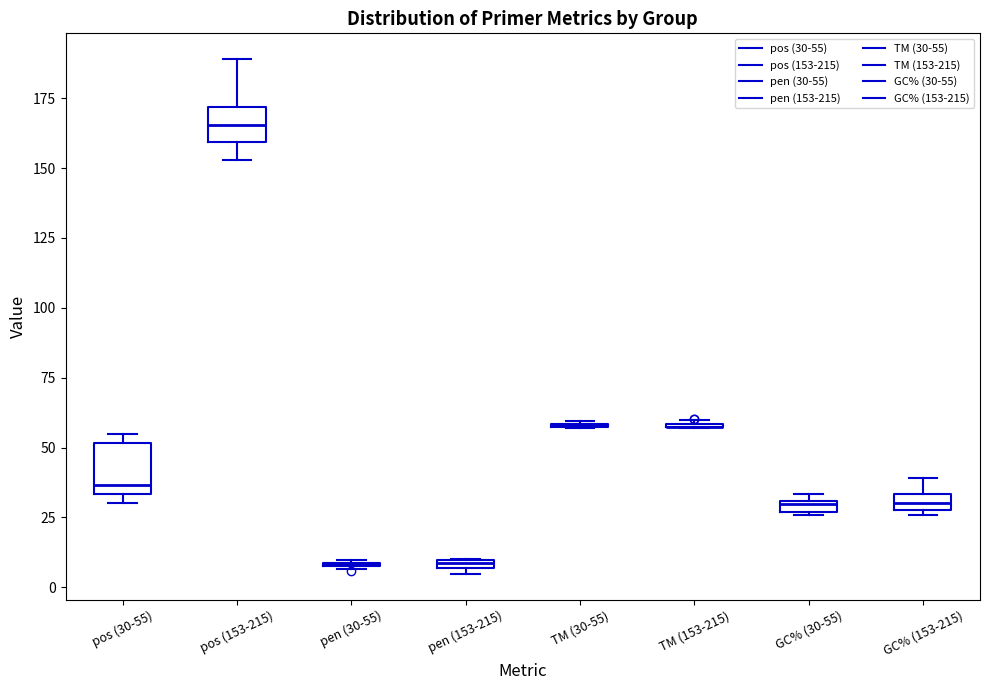

Which box is the tallest, from its lower edge to its upper edge?

pos (30-55)